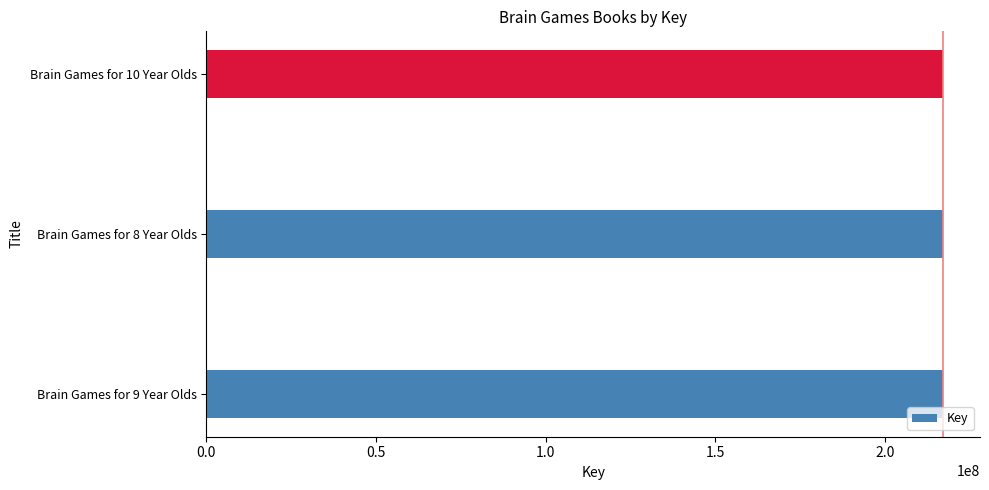

How many data points does each series have?

3